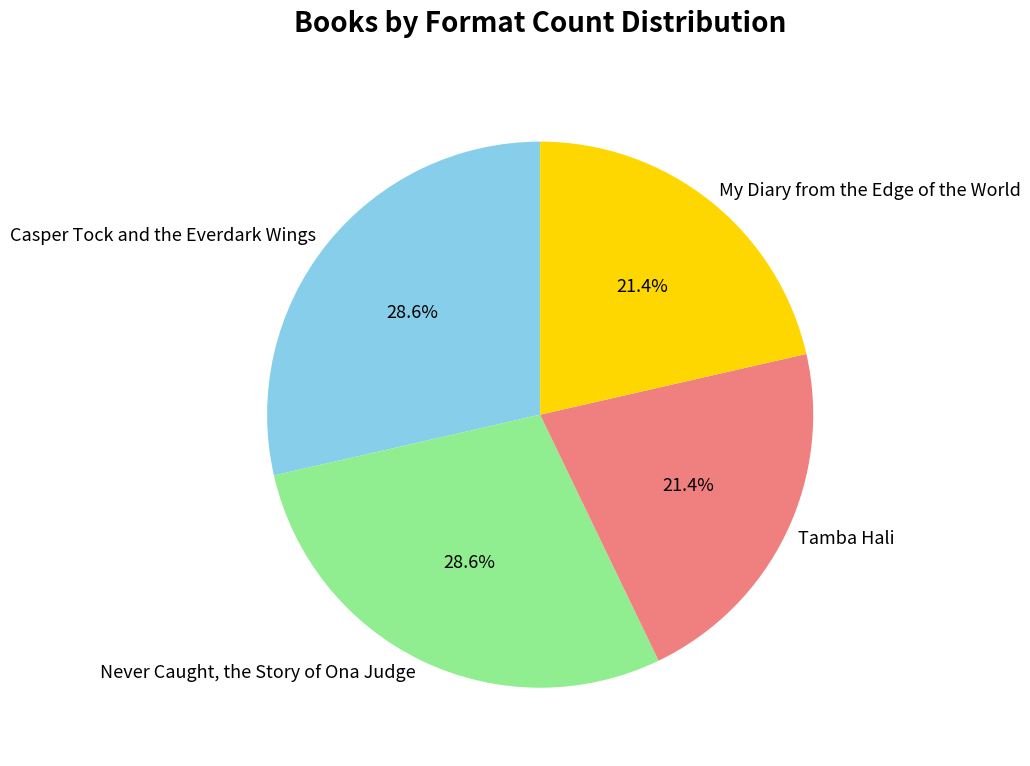

How many slices are in this pie chart?

4